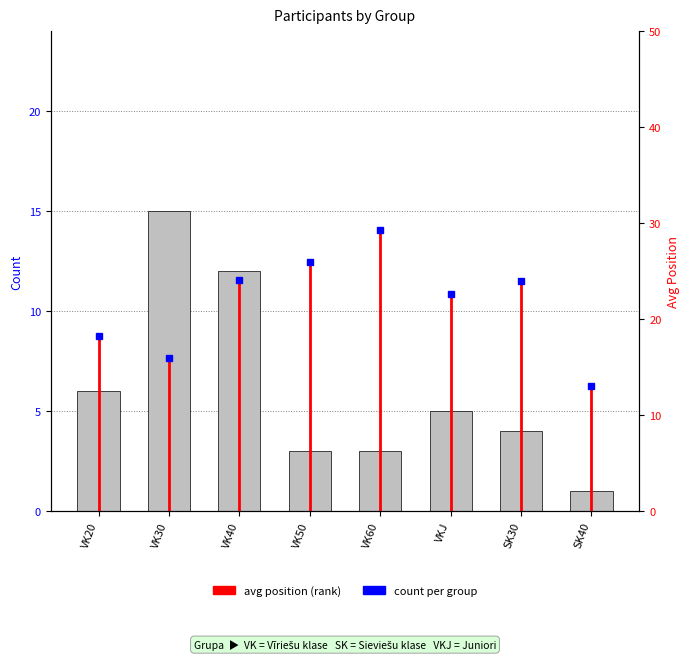

The value at VK30 is 15. True or false?

True